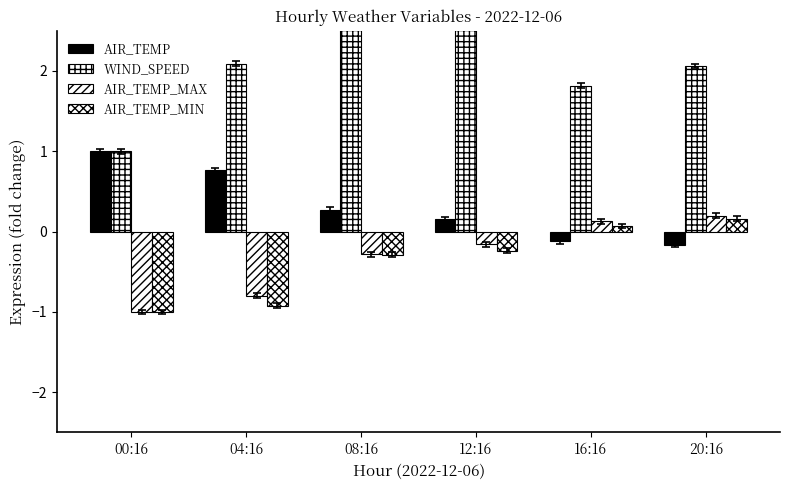

At 00:16, list the series in order from largest to smallest.

AIR_TEMP, WIND_SPEED, AIR_TEMP_MAX, AIR_TEMP_MIN